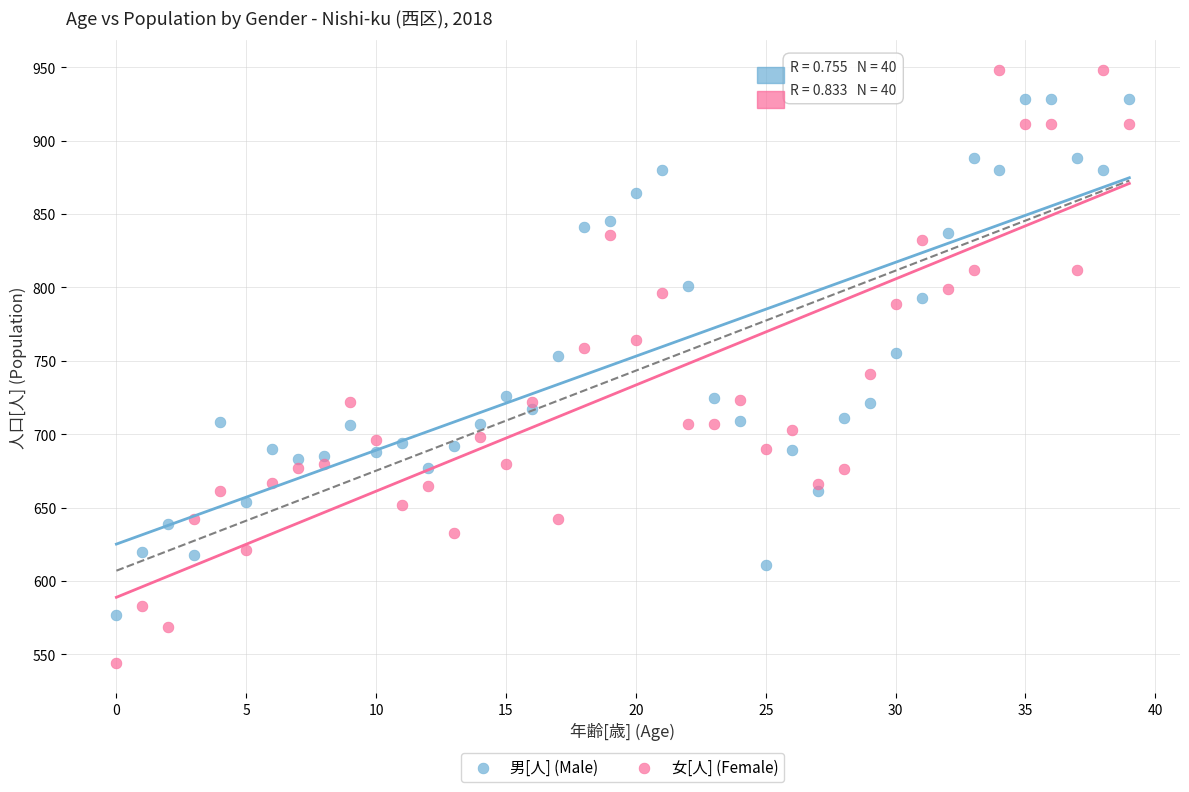

Which series contains the highest Y value?

女[人] (Female)